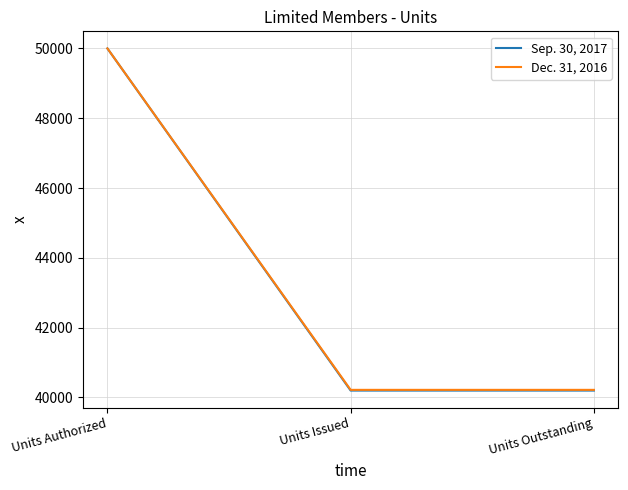

What position from the right is Units Outstanding?

1